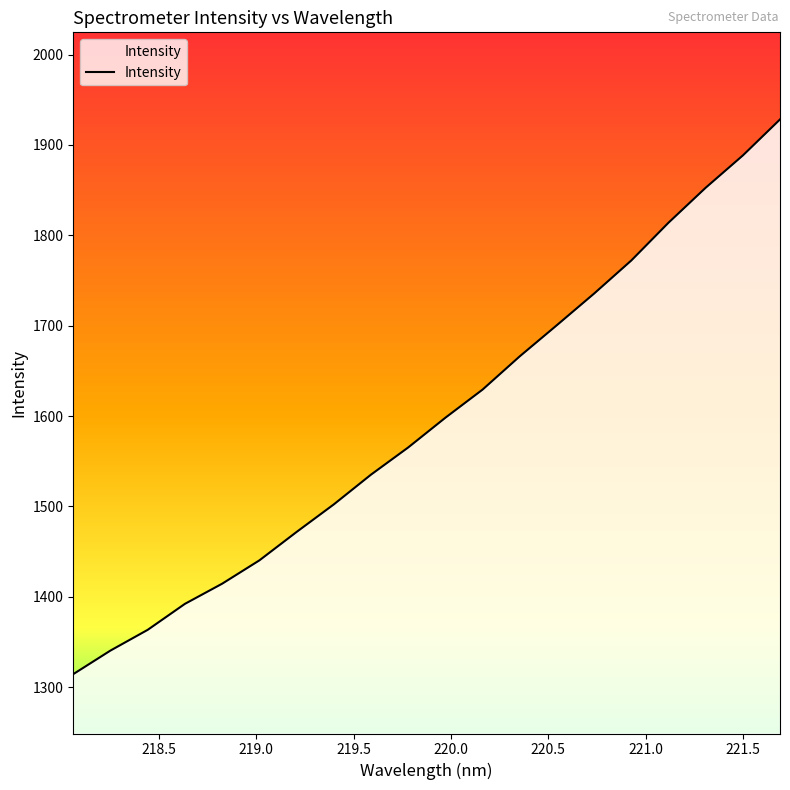

What is the difference between the maximum and minimum values?

614.0